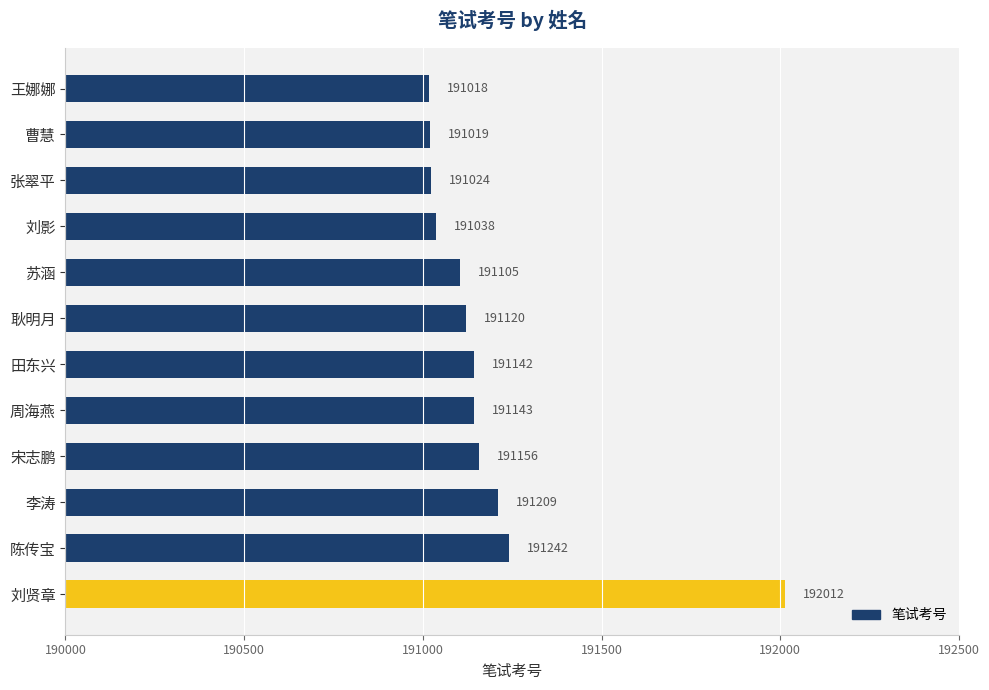

Reading top to bottom, list all the values displayed in this chart.

191018	191019	191024	191038	191105	191120	191142	191143	191156	191209	191242	192012